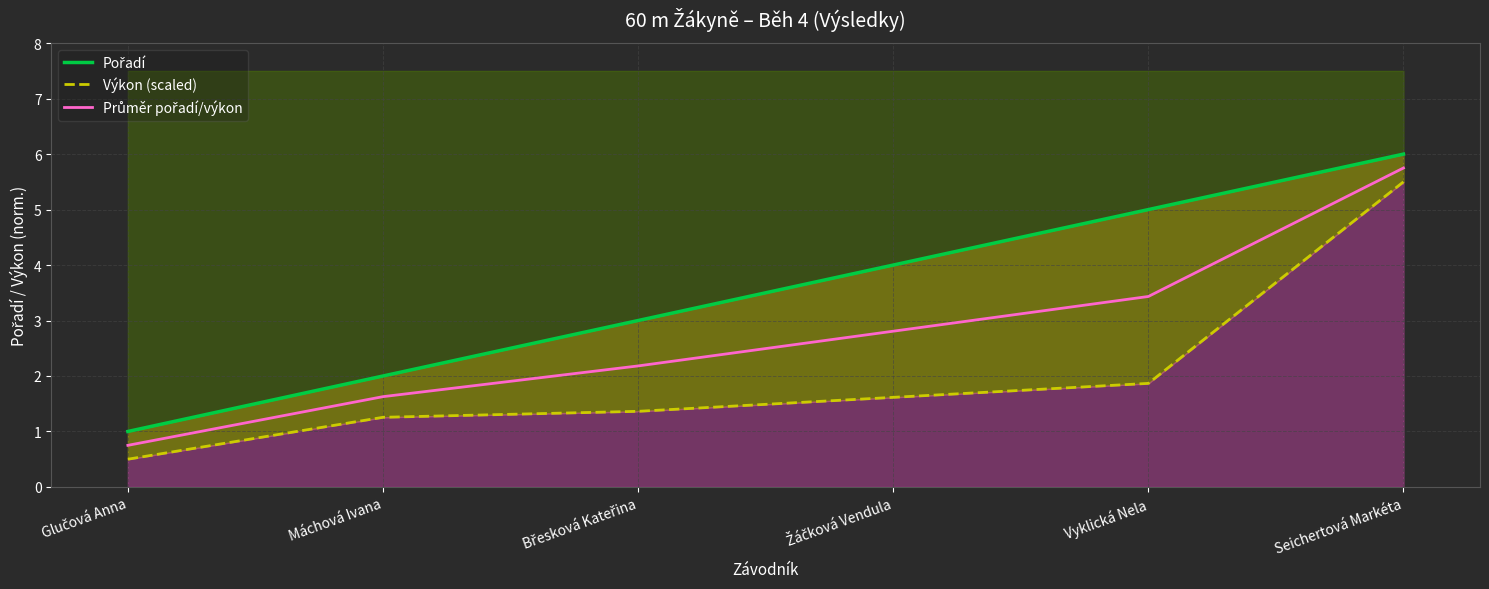

How many lines are shown in the chart?

3